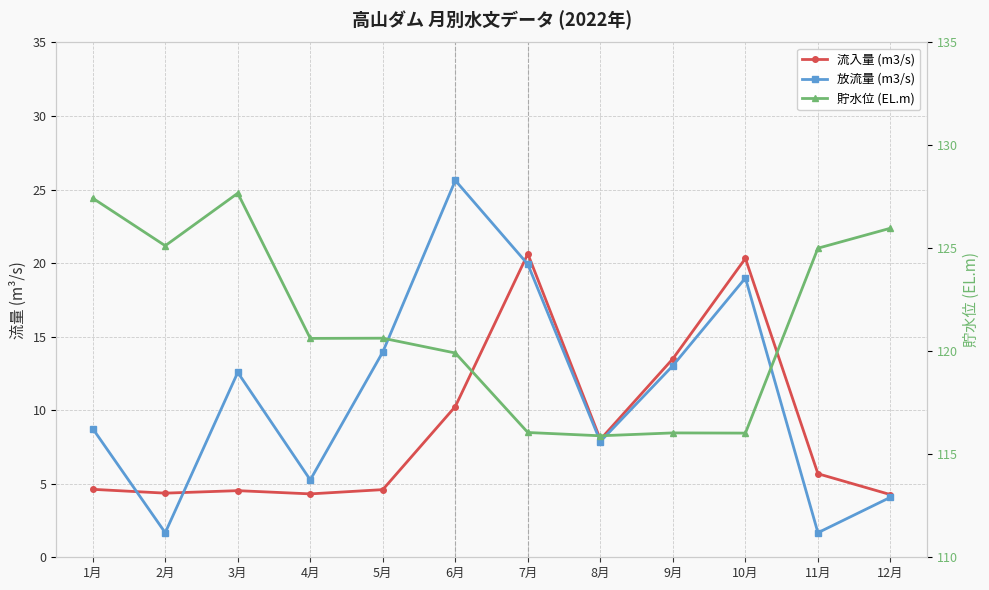

At which label does 放流量 (m3/s) first exceed 12?

3月